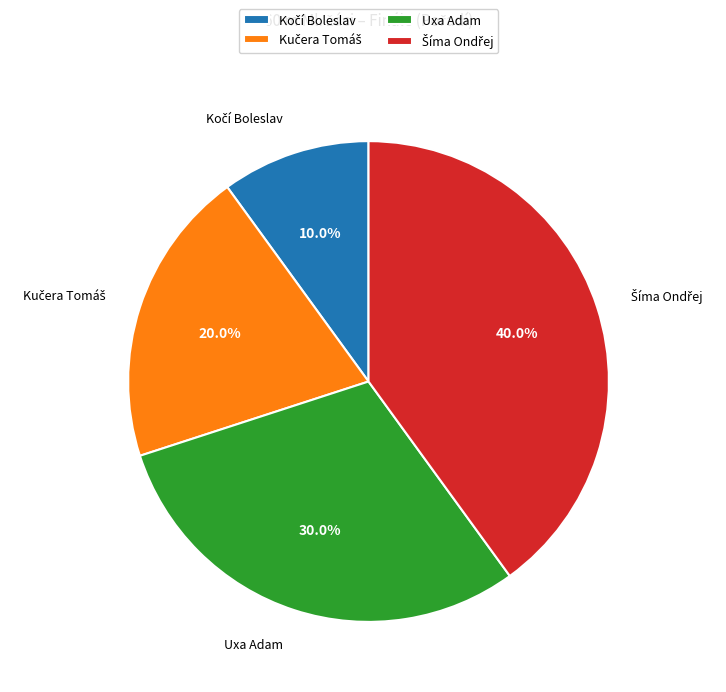

Is there a majority slice in this chart?

No